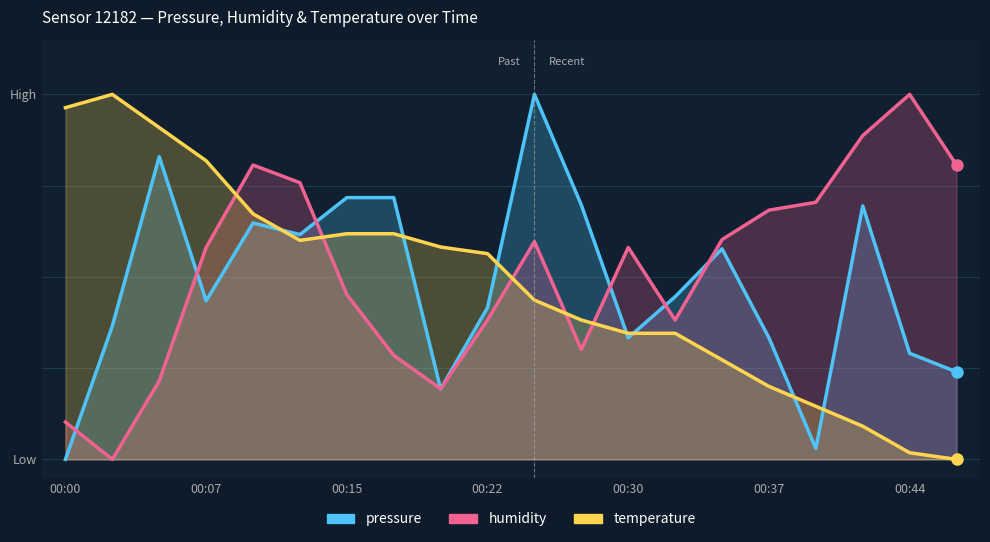

How many categories are shown in the chart?

20